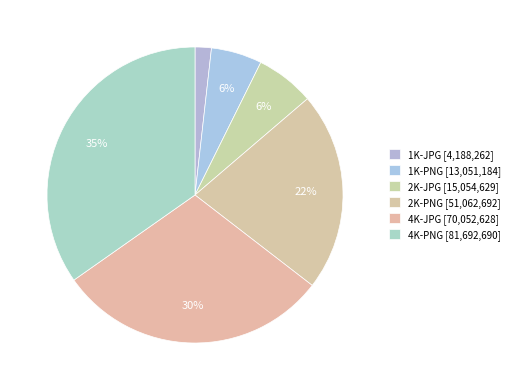

What percentage is the 4K-JPG slice, to the nearest percent?

30%